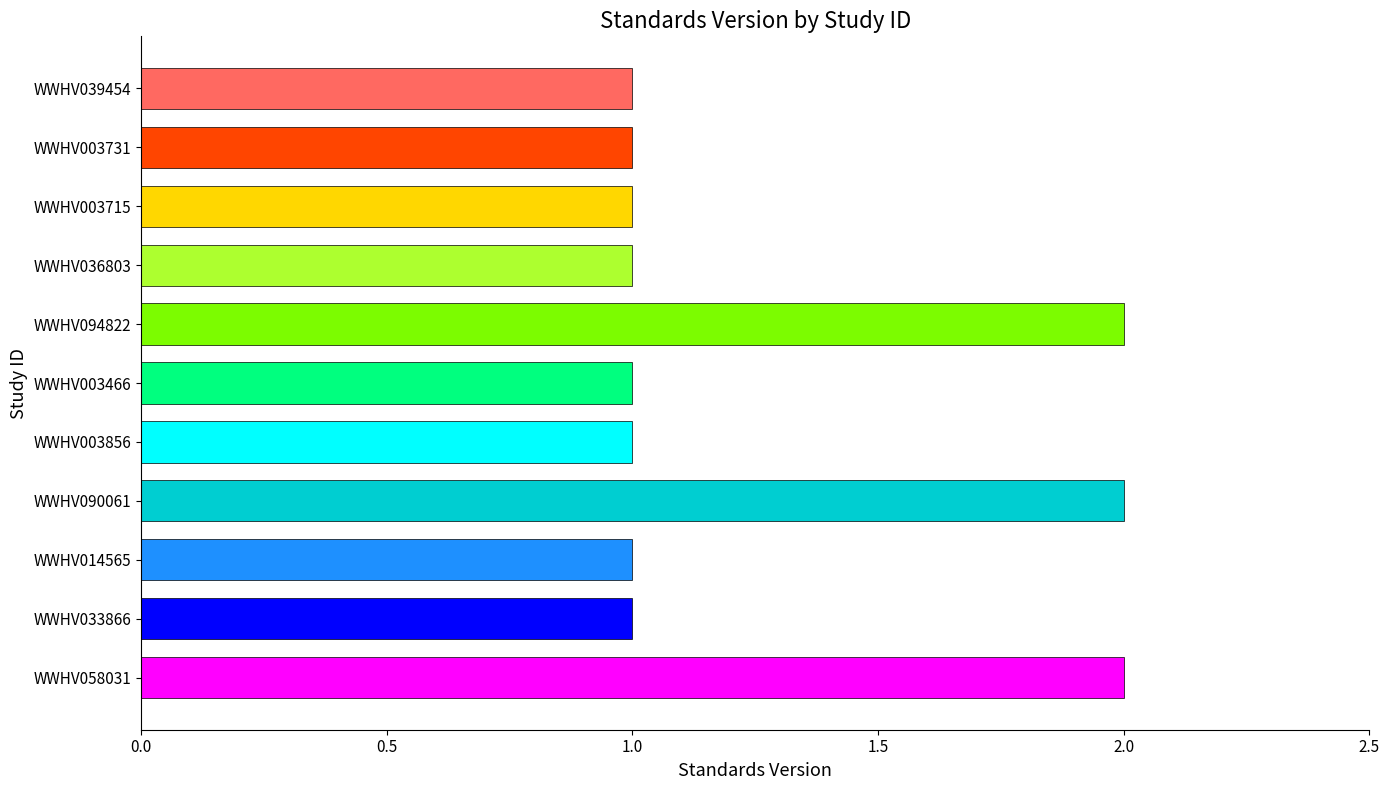

Are the bars grouped side by side (vs. stacked)?

No